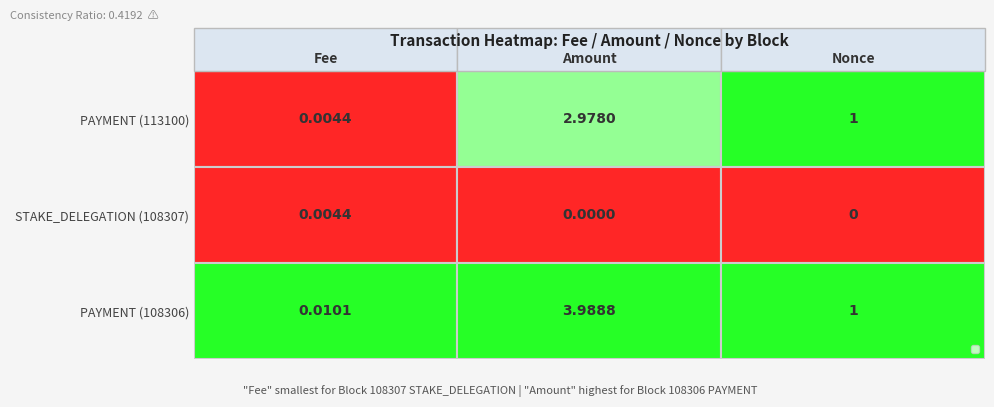

At which category is the sum across all series the highest?

Amount